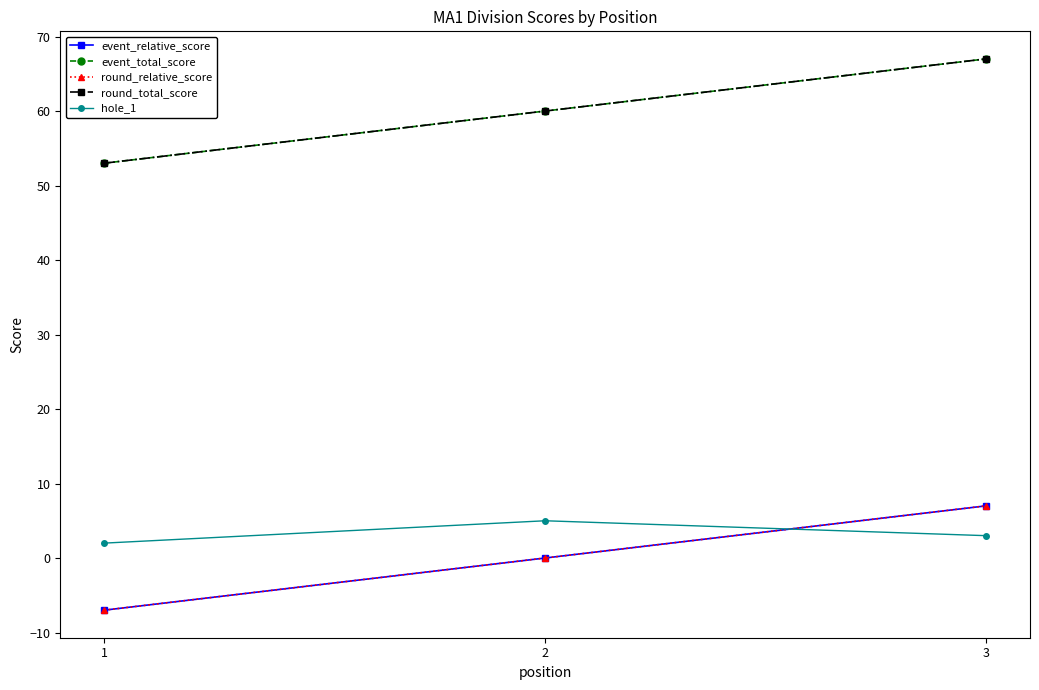

Does the chart have visible grid lines?

No